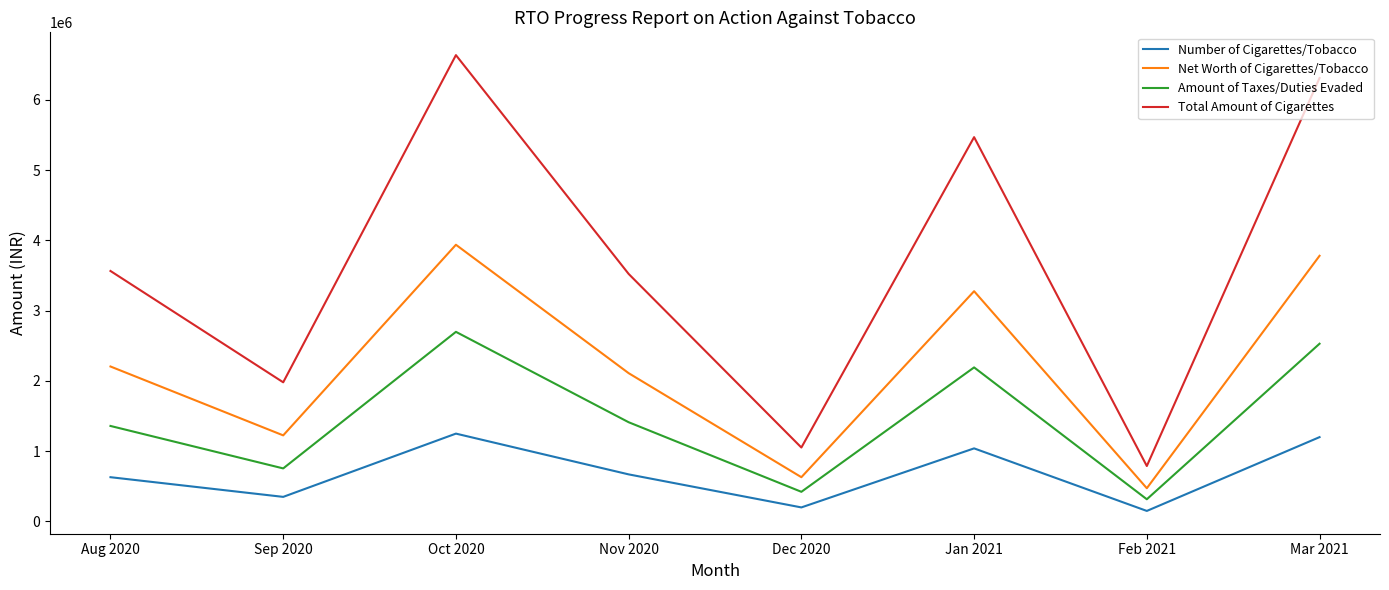

Reading left to right, transcribe all the data shown in this chart.

Number of Cigarettes/Tobacco: Aug 2020=630000	Sep 2020=350000	Oct 2020=1250000	Nov 2020=670000	Dec 2020=200000	Jan 2021=1040000	Feb 2021=150000	Mar 2021=1200000
Net Worth of Cigarettes/Tobacco: Aug 2020=2205000	Sep 2020=1225000	Oct 2020=3937000	Nov 2020=2110000	Dec 2020=630000	Jan 2021=3276000	Feb 2021=473000	Mar 2021=3780000
Amount of Taxes/Duties Evaded: Aug 2020=1359000	Sep 2020=755000	Oct 2020=2698000	Nov 2020=1412000	Dec 2020=422000	Jan 2021=2192000	Feb 2021=316000	Mar 2021=2529000
Total Amount of Cigarettes: Aug 2020=3564000	Sep 2020=1980000	Oct 2020=6635000	Nov 2020=3522000	Dec 2020=1052000	Jan 2021=5468000	Feb 2021=789000	Mar 2021=6309000